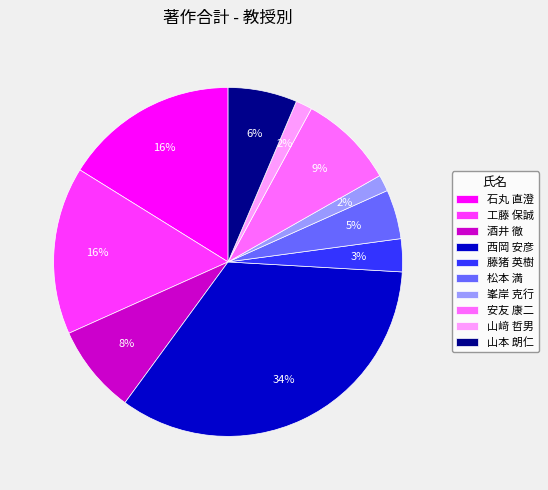

What percentage is the 安友 康二 slice, to the nearest percent?

9%